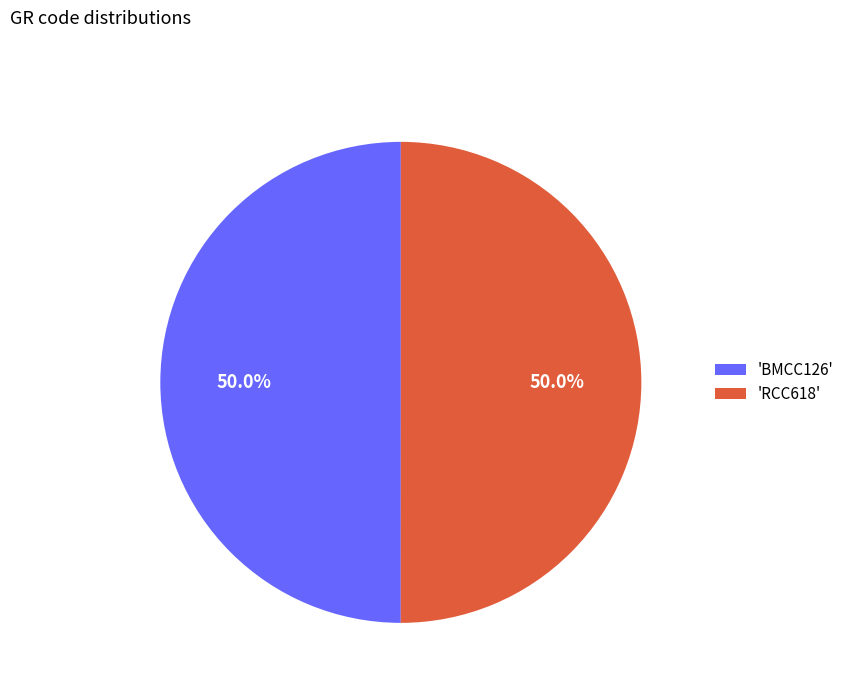

How much of the chart is everything except 'RCC618'?

50.0%